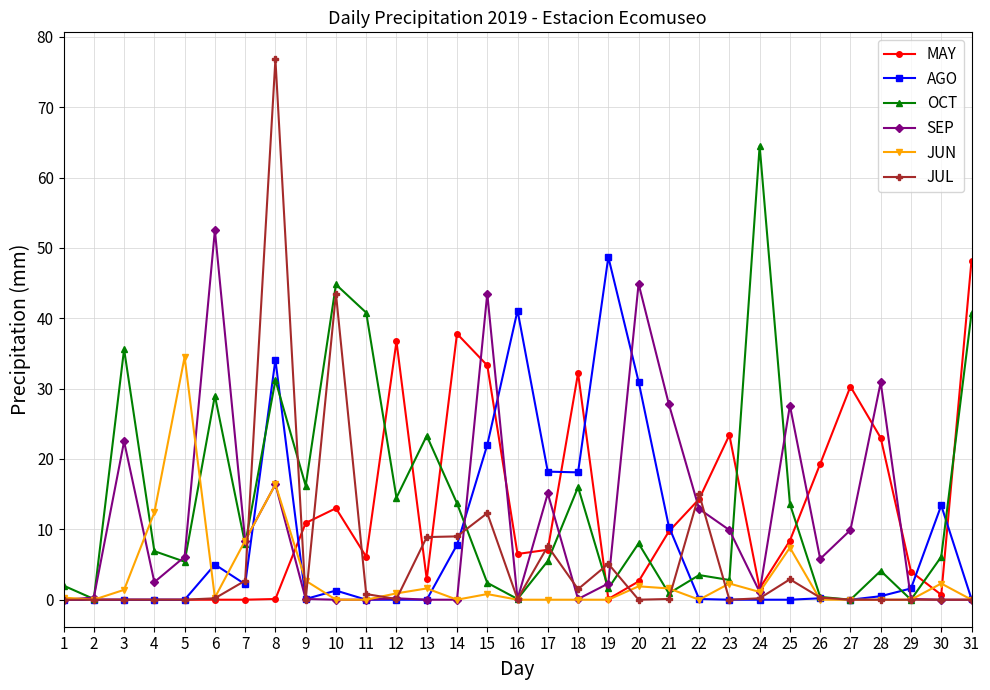

What is the spread (max minus min) of values at 21?

27.7